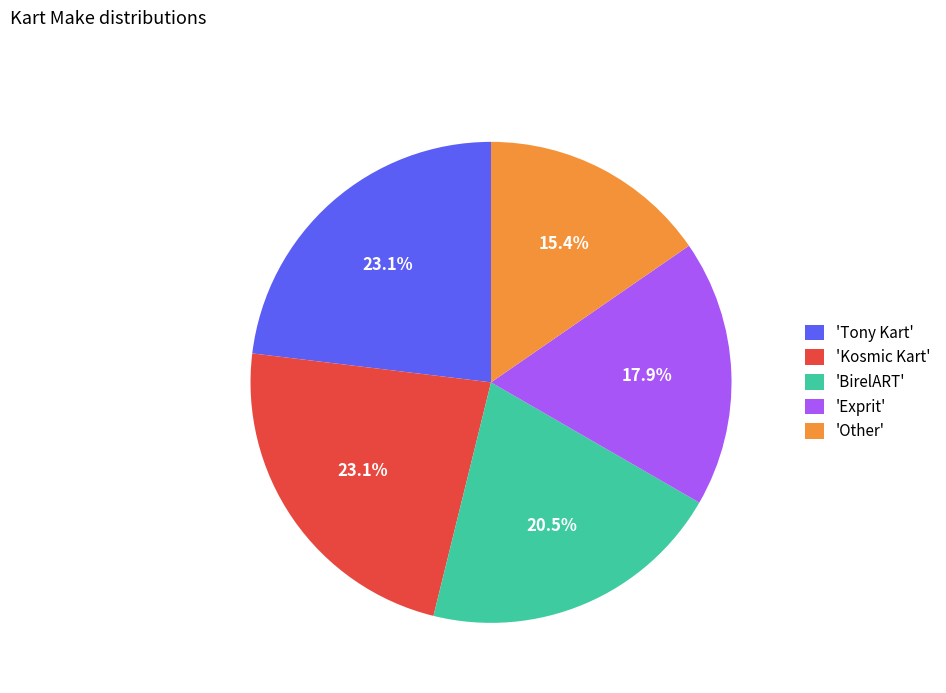

Is there a majority slice in this chart?

No